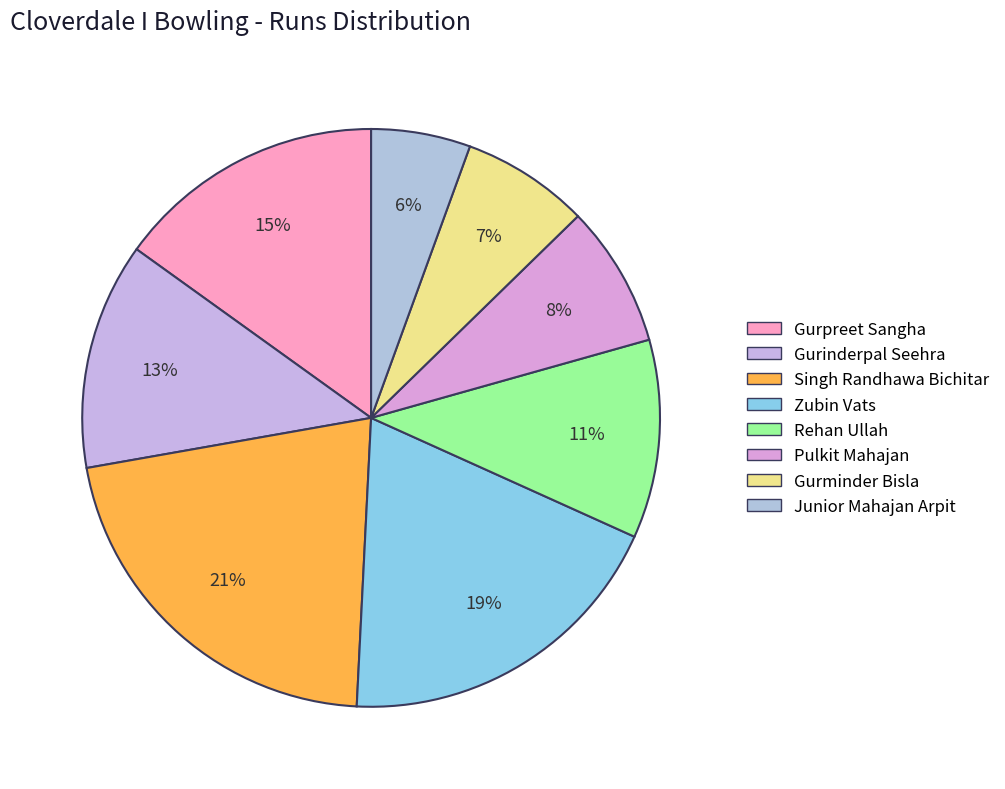

To the nearest percent, what is the average slice percentage?

12%